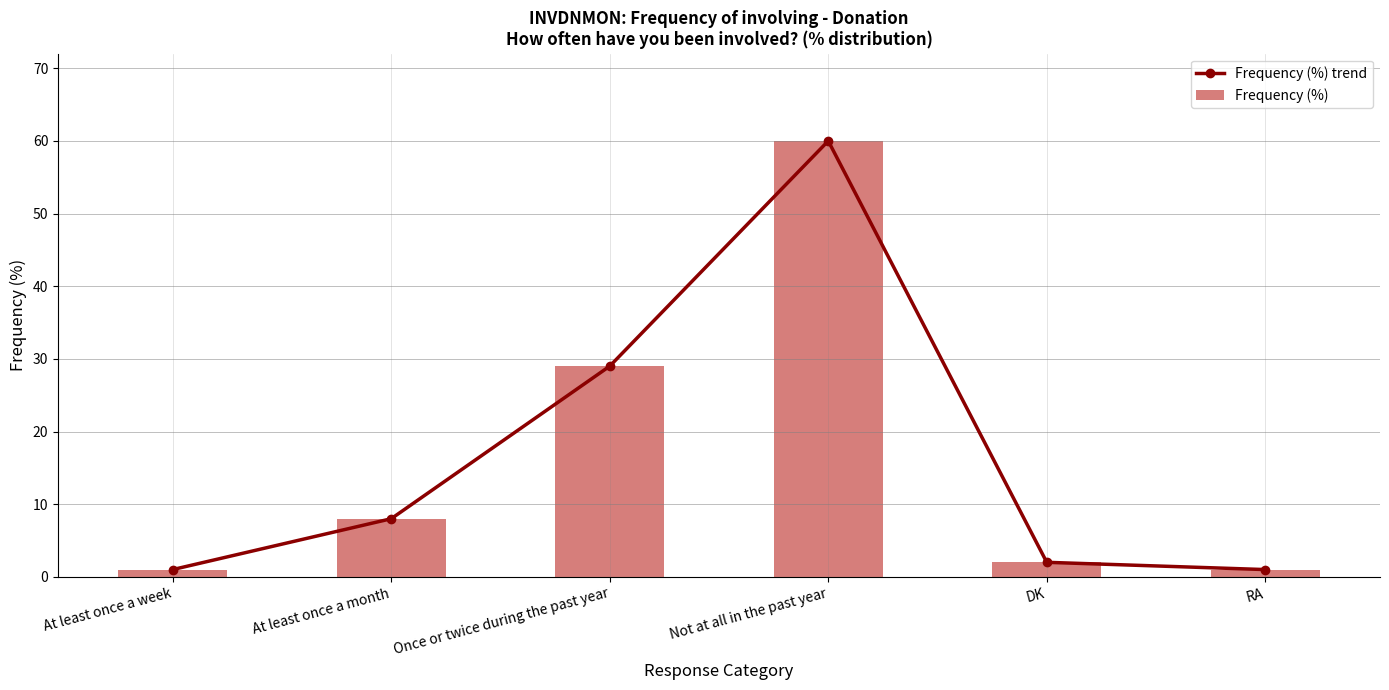

What is the lowest value of the Frequency (%) trend series?

1